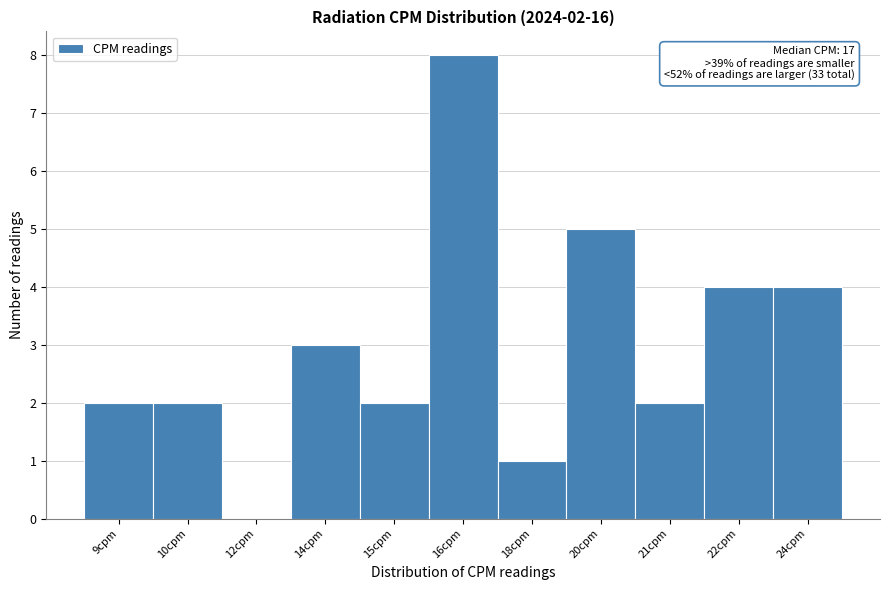

Reading right to left, extract all data points from this chart.

24cpm=4	22cpm=4	21cpm=2	20cpm=5	18cpm=1	16cpm=8	15cpm=2	14cpm=3	12cpm=0	10cpm=2	9cpm=2